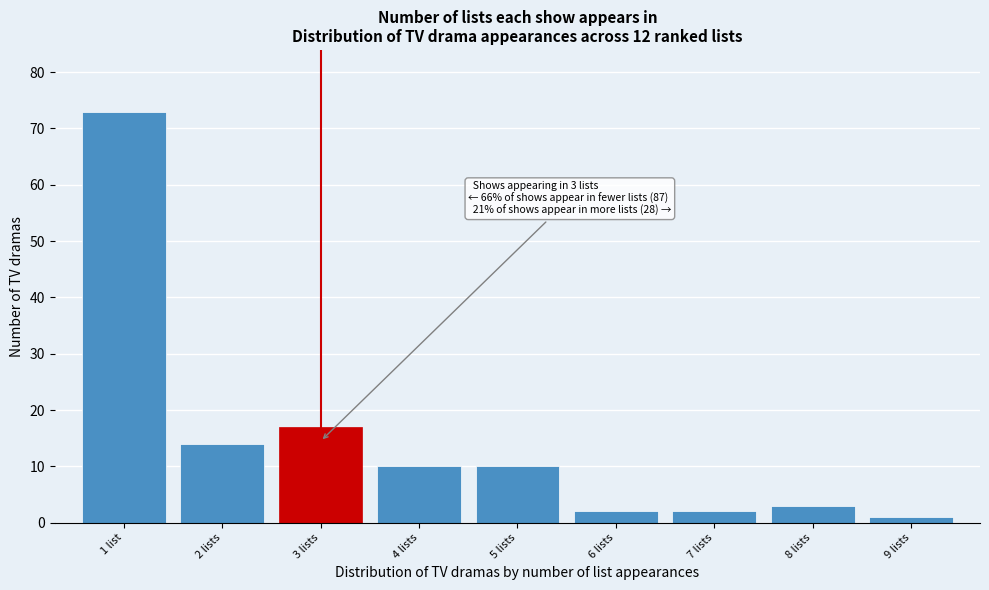

Reading left to right, list all the values displayed in this chart.

1 list=73	2 lists=14	3 lists=17	4 lists=10	5 lists=10	6 lists=2	7 lists=2	8 lists=3	9 lists=1